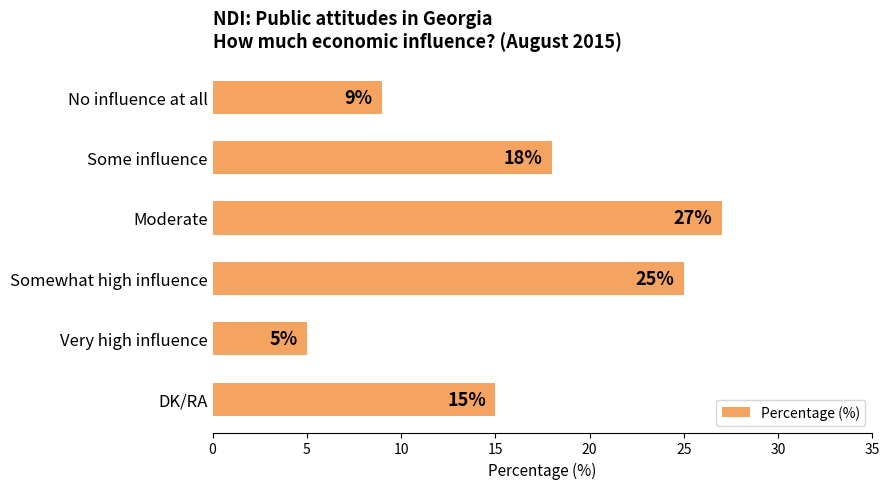

What is the label of the 4th bar from the top?

Somewhat high influence